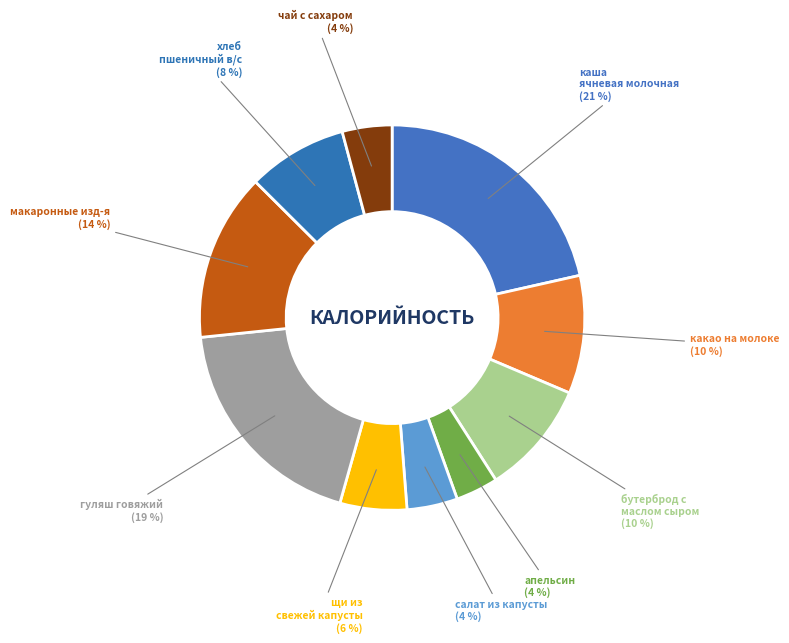

Do щи из свежей капусты and гуляш говяжий together represent more than half of the pie?

No